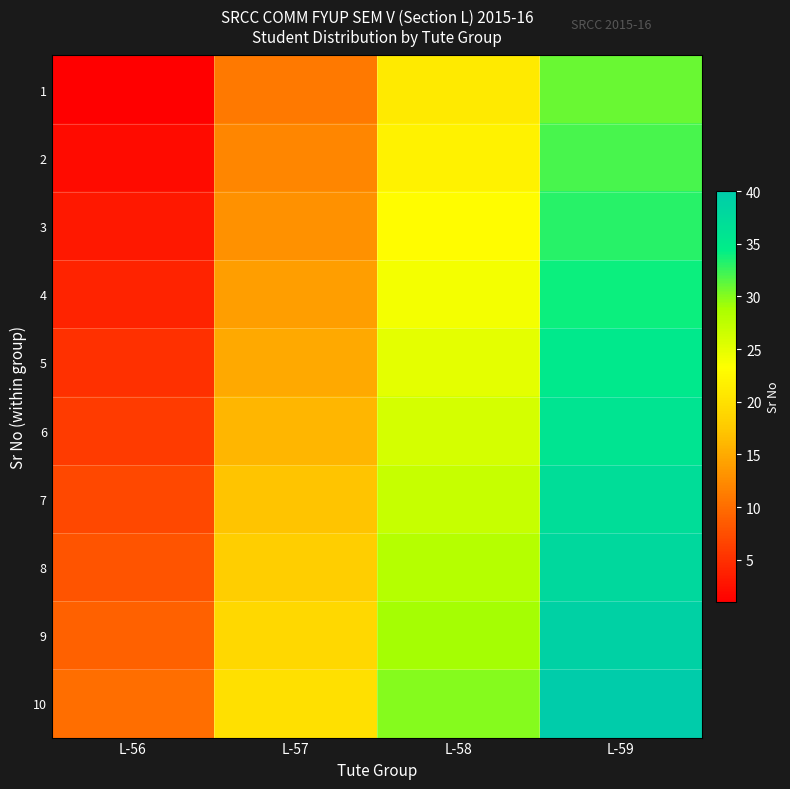

What is the total value across all series at L-57?

155